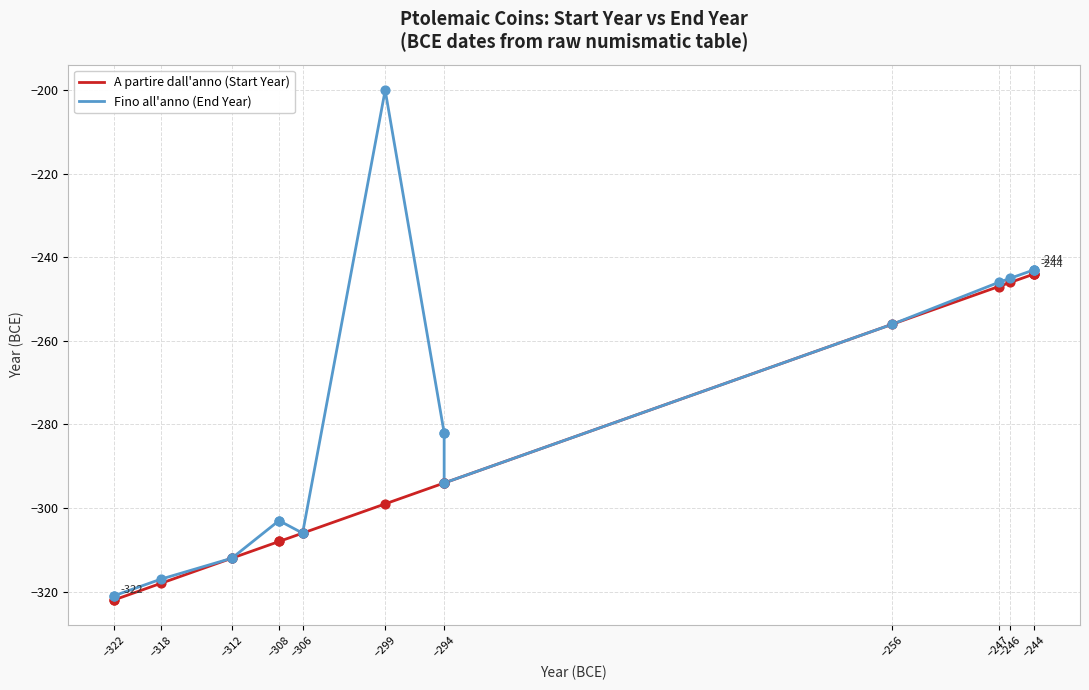

At how many categories does at least one series exceed -219?

1